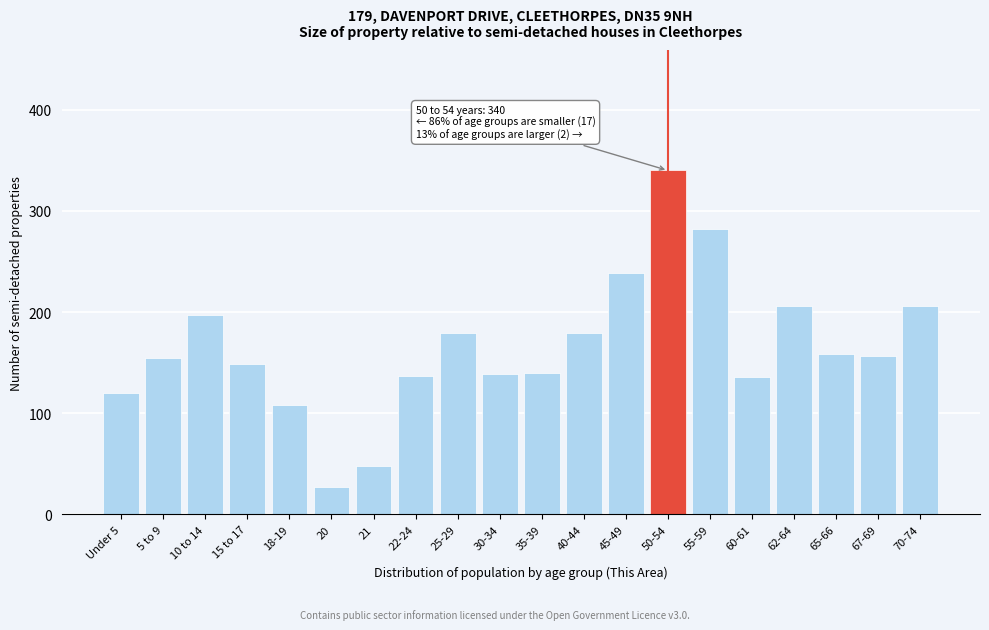

What is the minimum value shown in the chart?

27